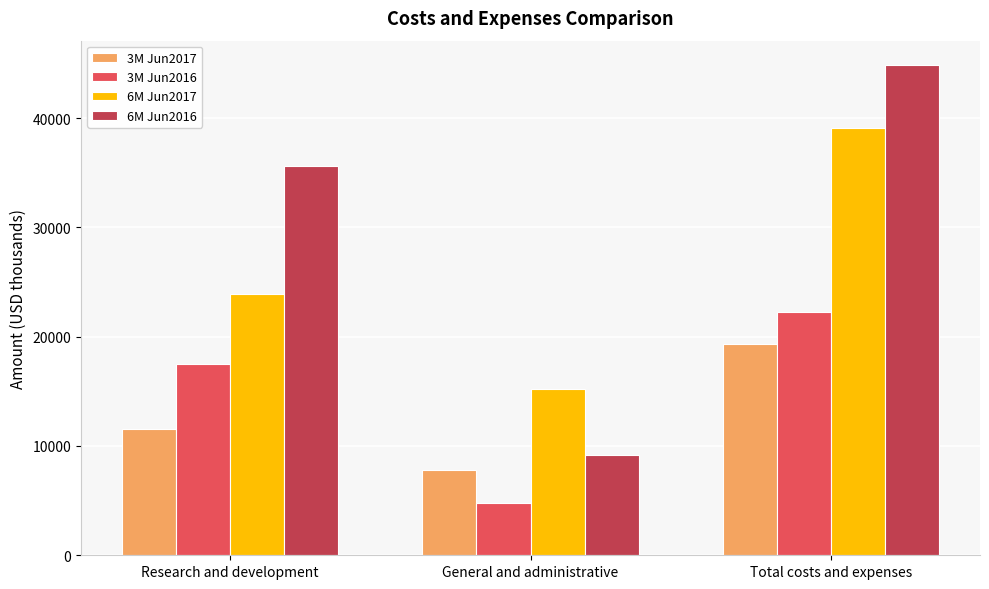

Is the value of 3M Jun2016 at Total costs and expenses greater than the value of 6M Jun2017 at Total costs and expenses?

No